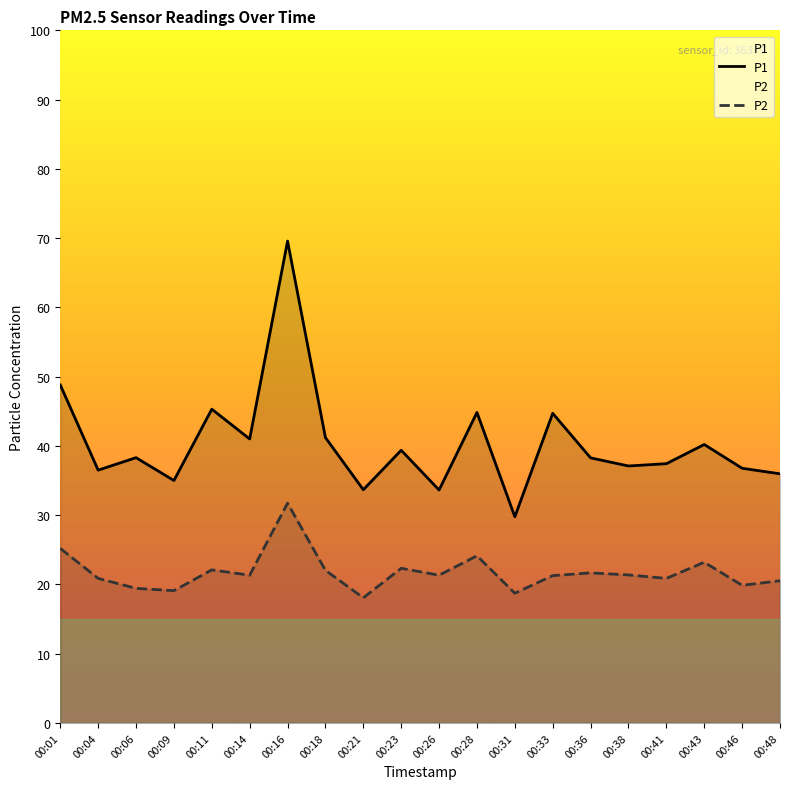

Which category has the highest value across all series?

00:16